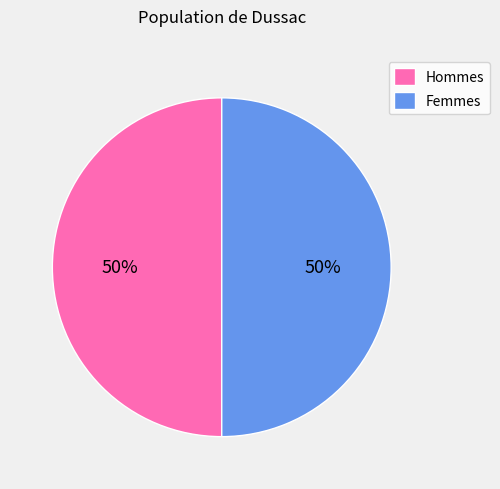

Do Femmes and Hommes together represent more than half of the pie?

Yes